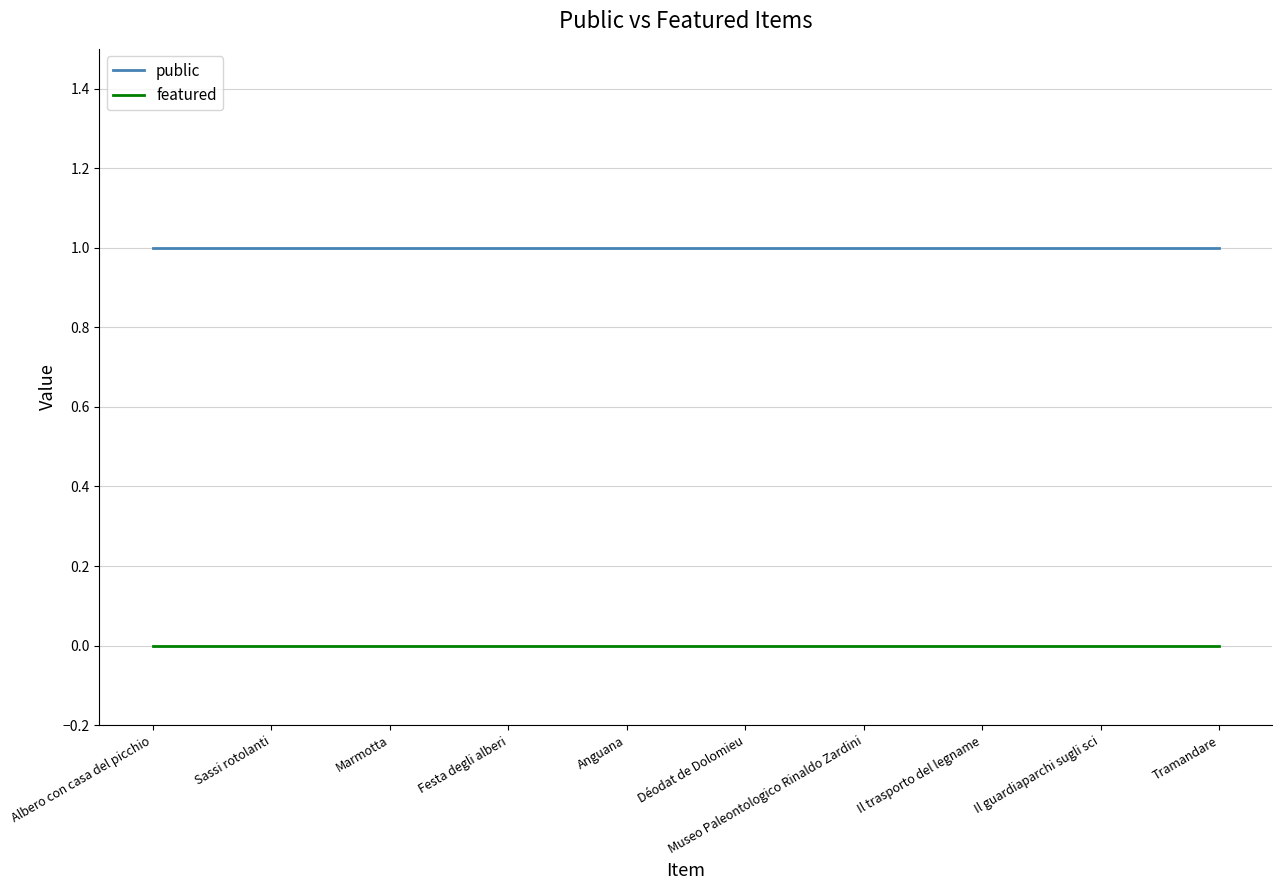

True or false: public and featured intersect in this chart.

False